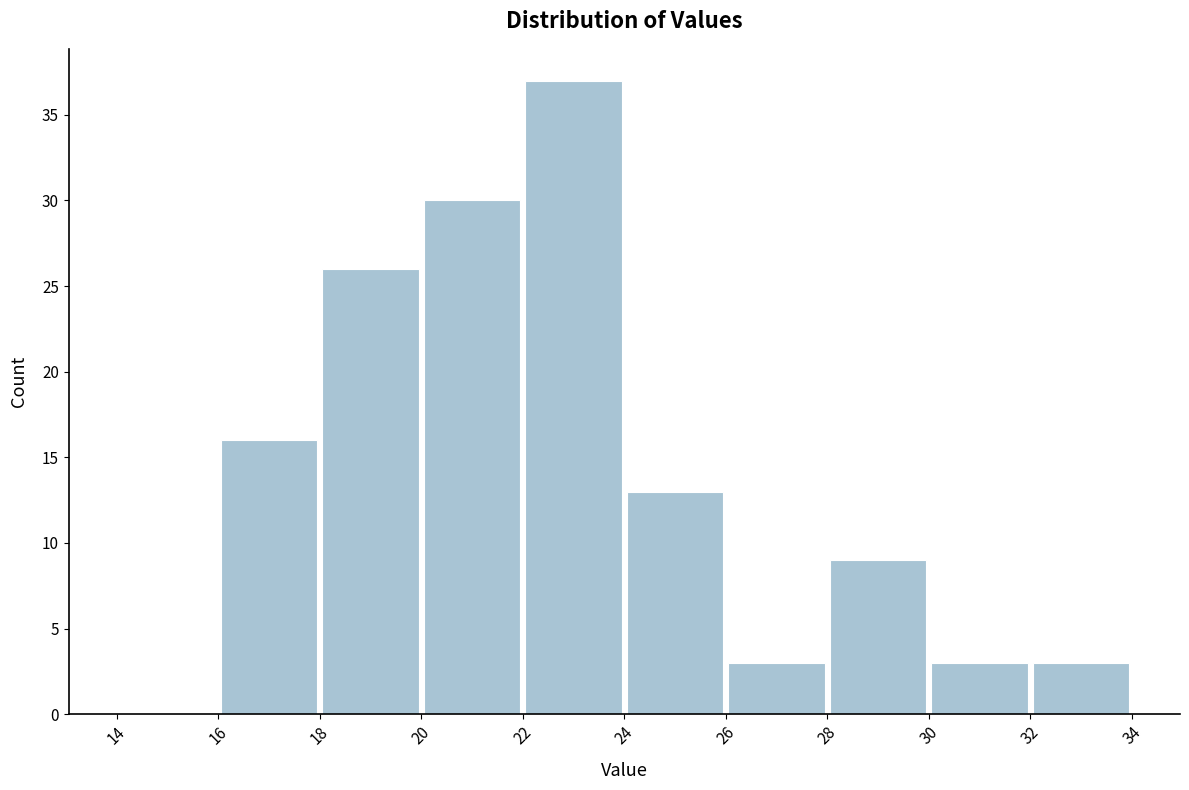

Which range on the x-axis has the tallest bar?

22 to 24